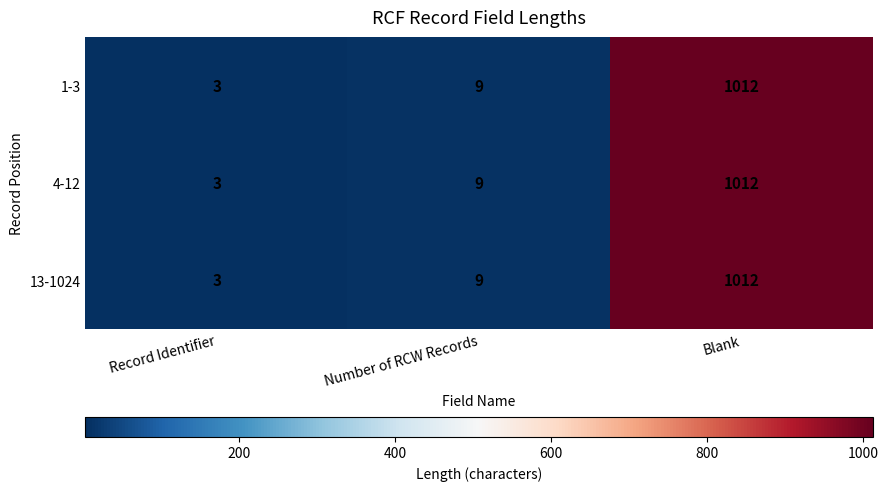

Is the value of 1-3 at Number of RCW Records greater than the value of 13-1024 at Record Identifier?

Yes